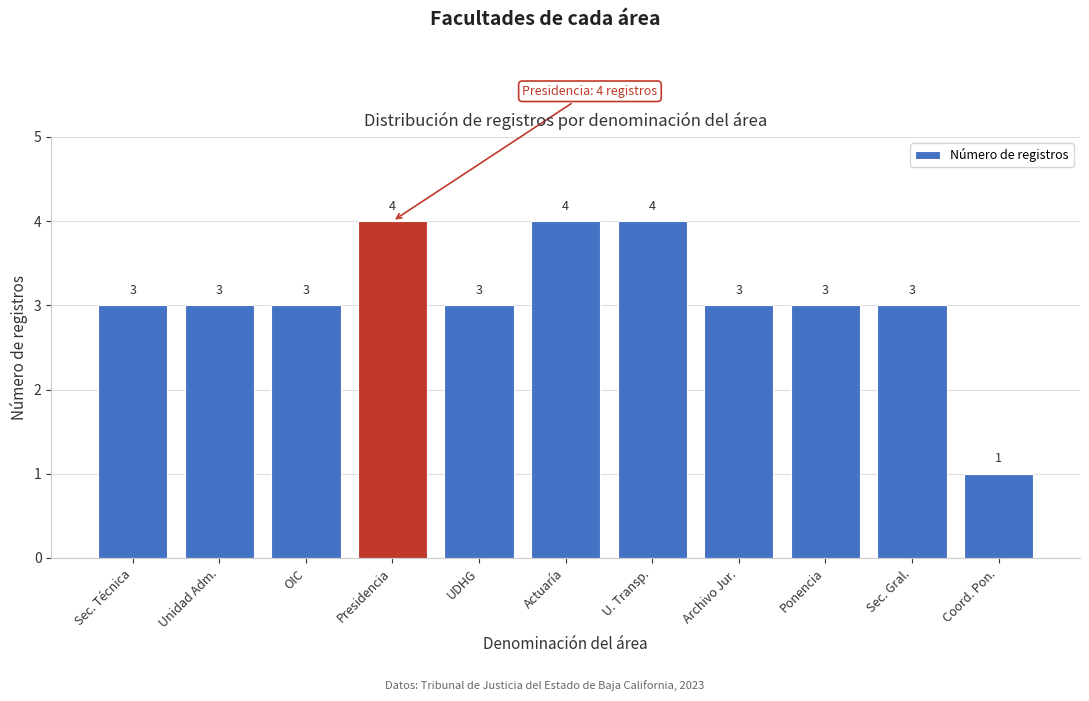

Reading left to right, list all the values displayed in this chart.

3	3	3	4	3	4	4	3	3	3	1